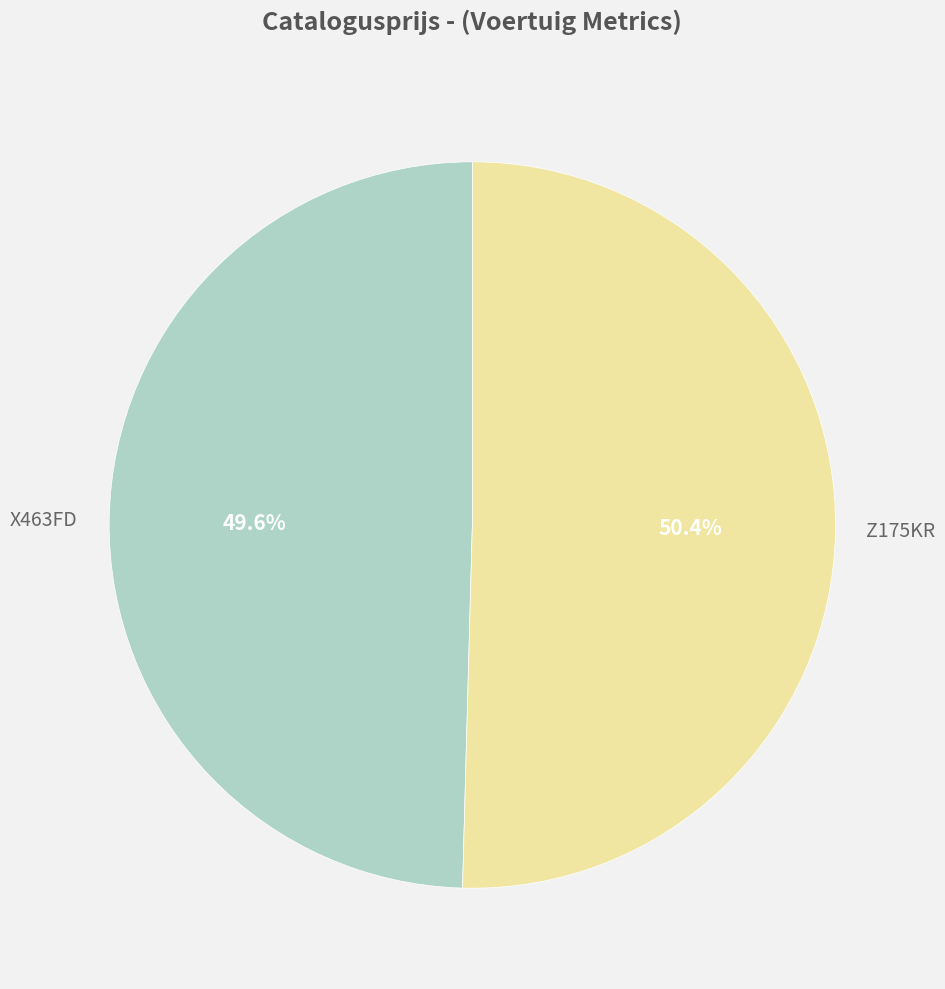

Is there any slice that represents more than half of the pie?

Yes